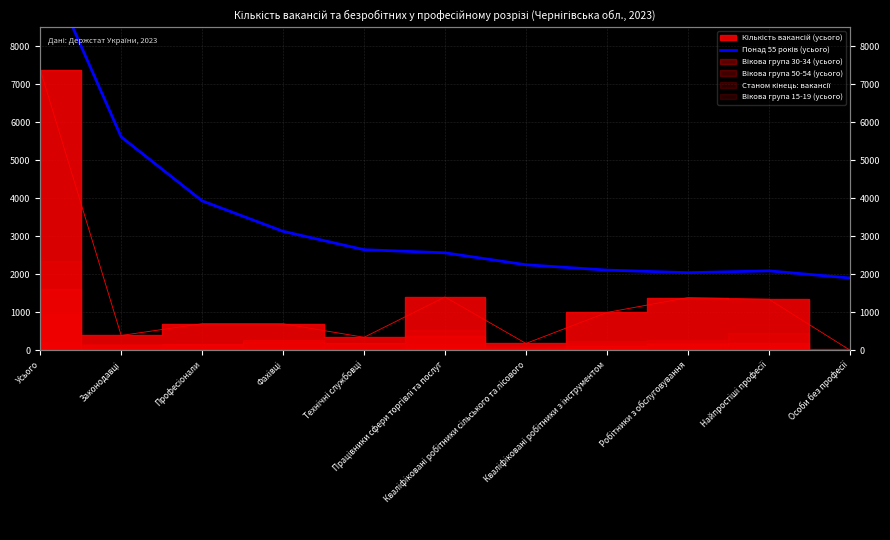

What is the ratio of the value at Фахівці to the value at Кваліфіковані робітники з інструментом?

1.5